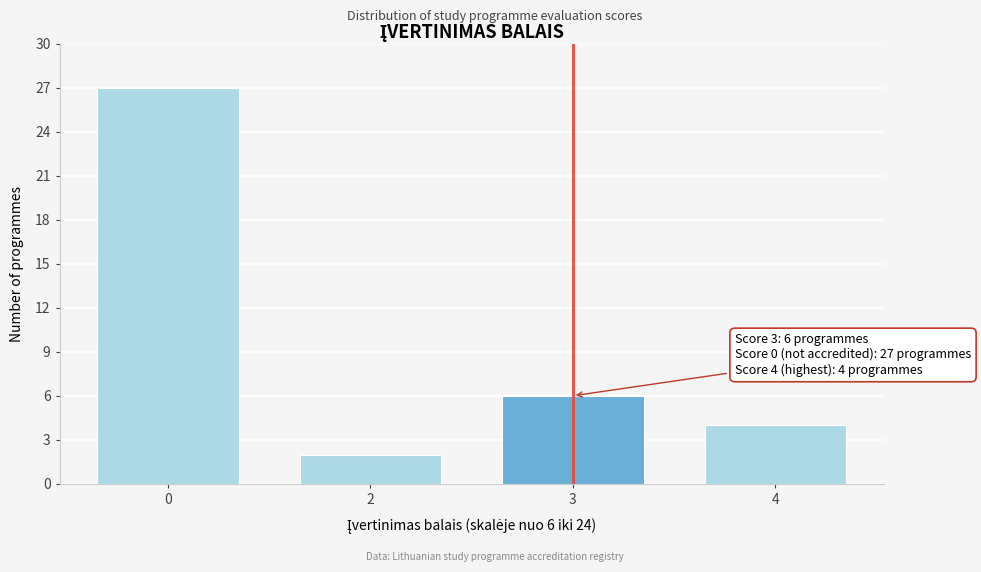

Reading right to left, list all the values displayed in this chart.

4=4	3=6	2=2	0=27